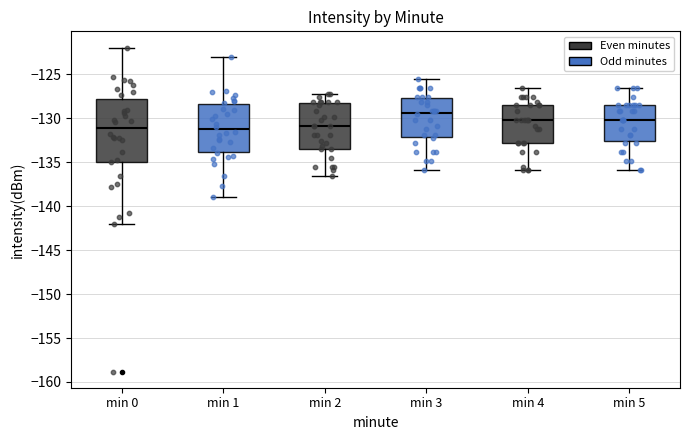

Which box is the tallest, from its lower edge to its upper edge?

min 0